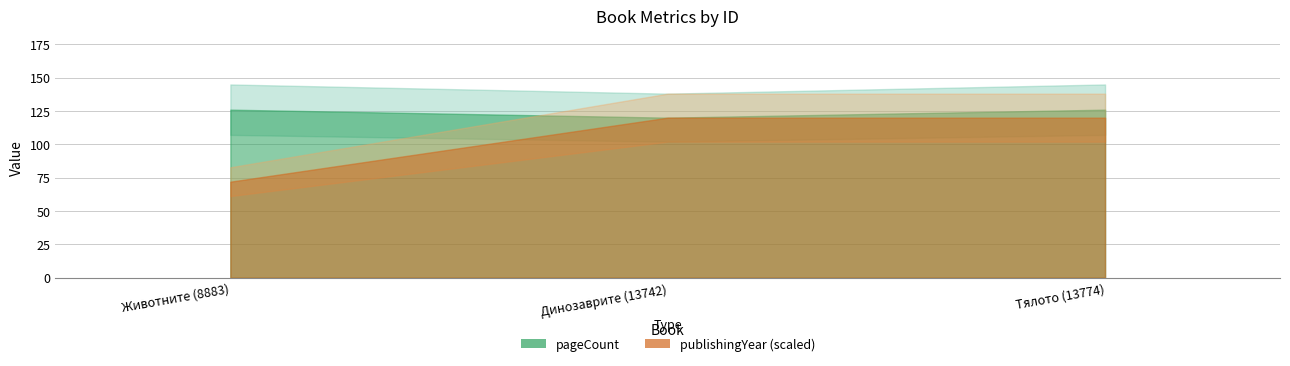

The publishingYear series shows 2000 at Тялото (13774). True or false?

True